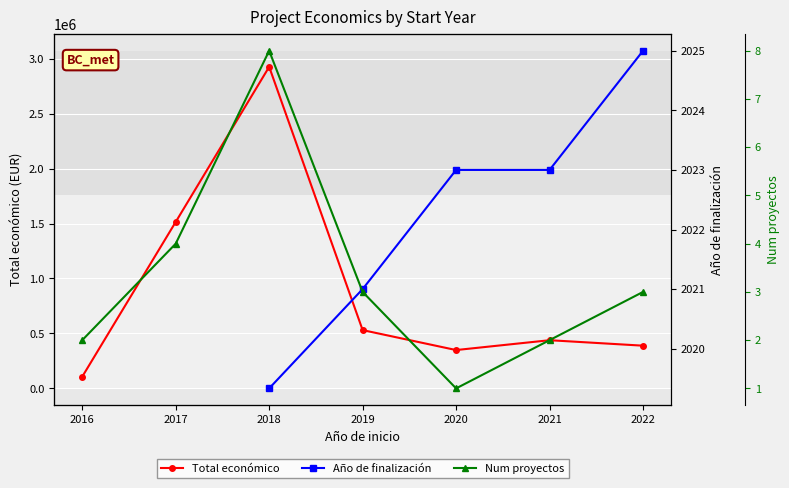

What are all the series names shown in the legend?

Total económico, Año de finalización, Num proyectos